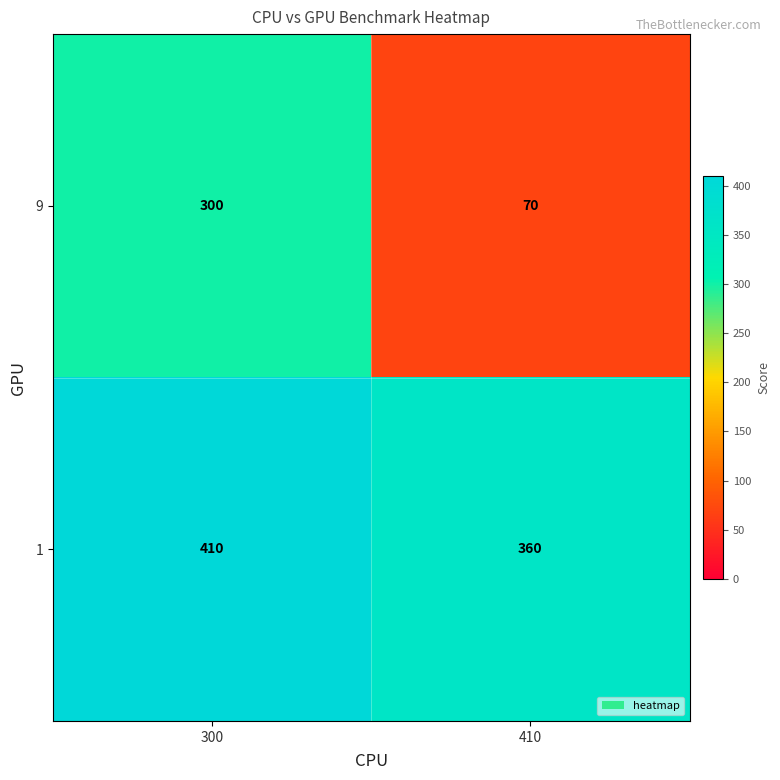

What is the difference between the 1 values at 300 and 410?

50